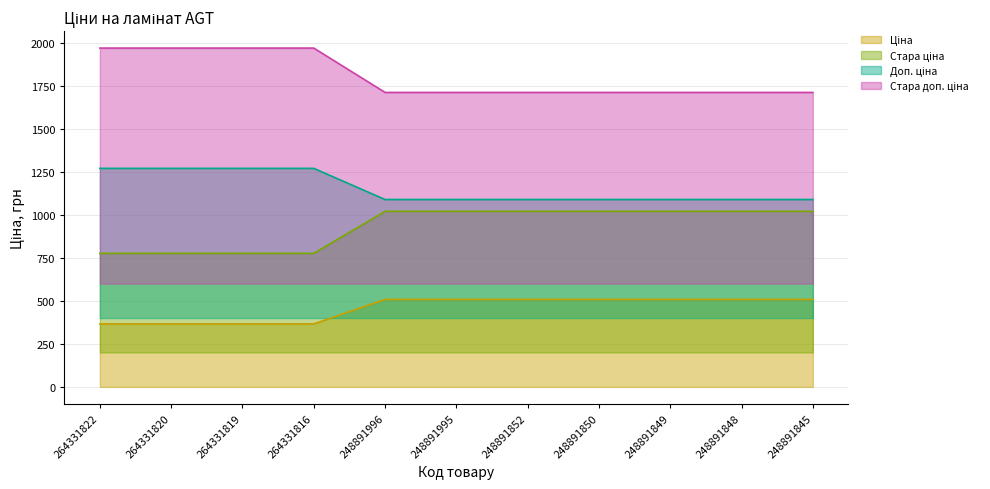

How many lines are shown in the chart?

4